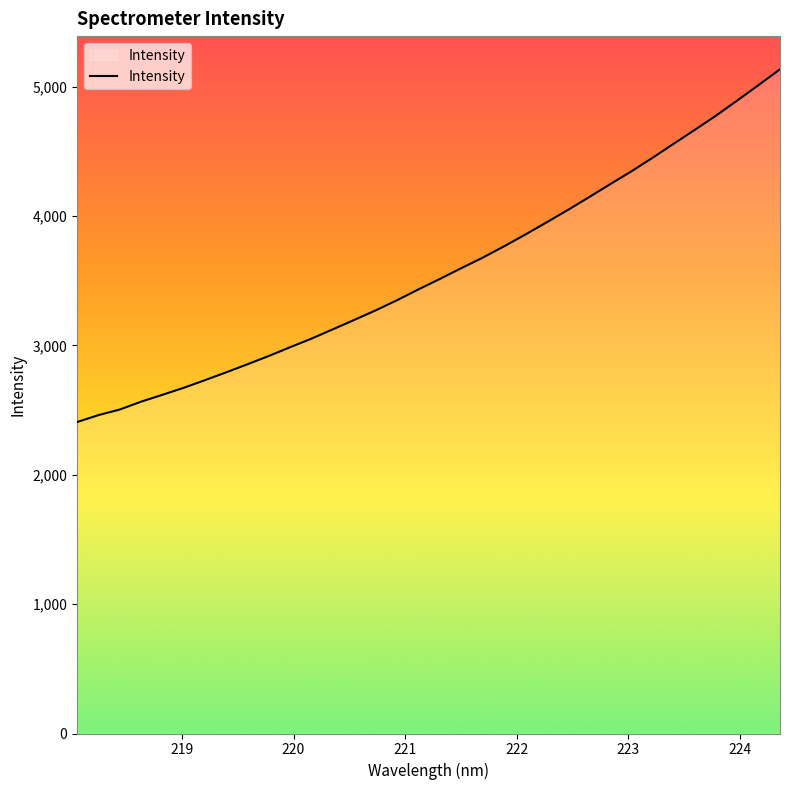

What is the difference between the maximum and minimum values?

2726.5